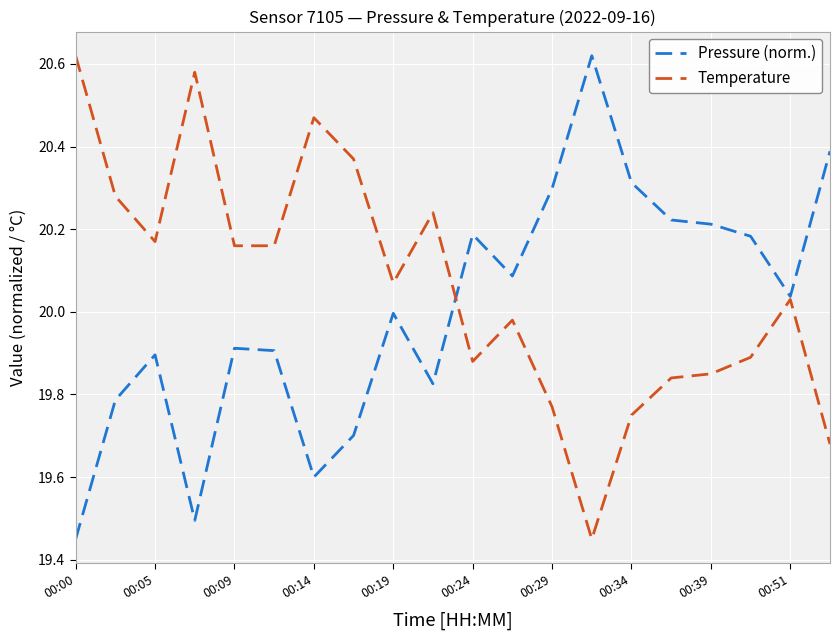

Which series has the largest total across all categories?

Temperature